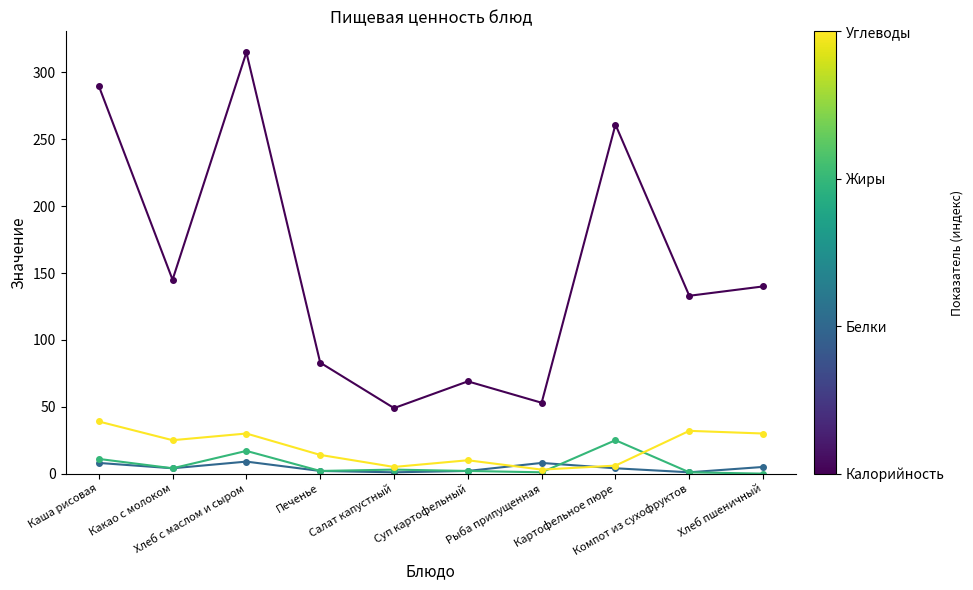

What is the maximum value shown in the chart?

315